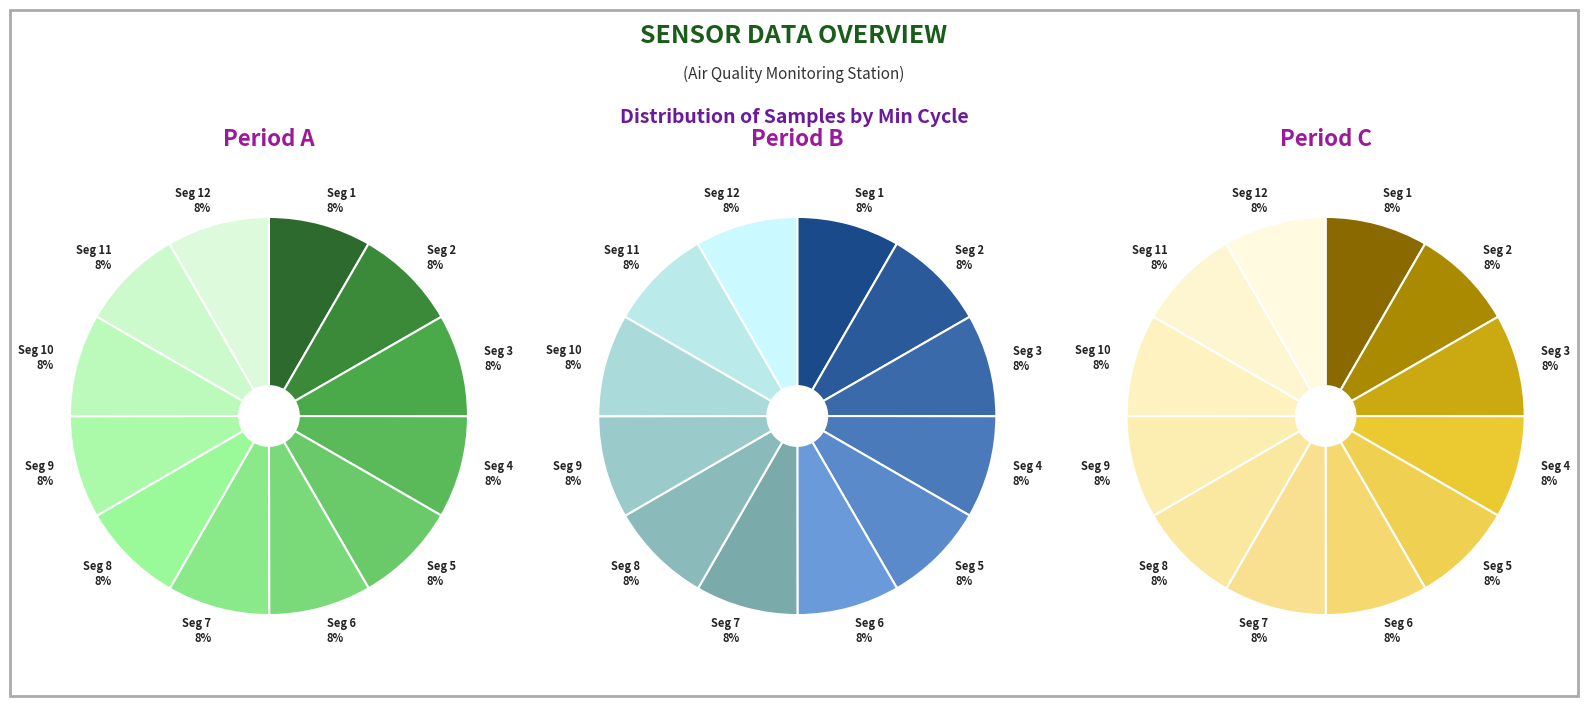

Does any single category account for the majority?

No